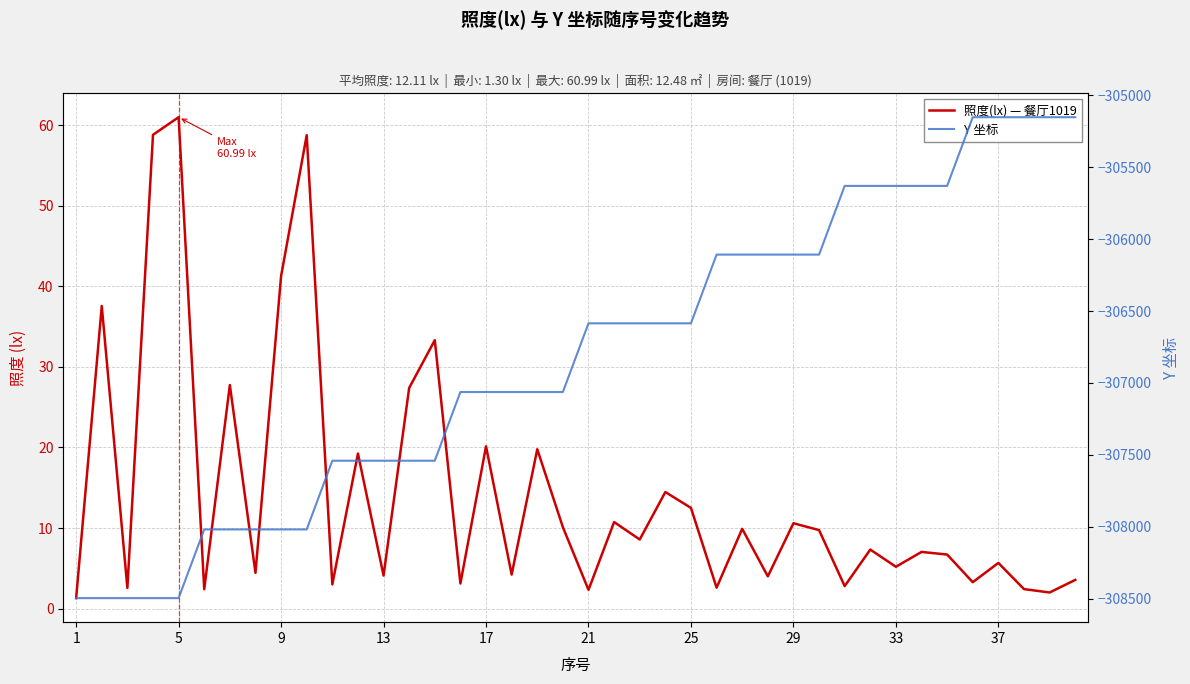

How many distinct data groups are displayed?

2